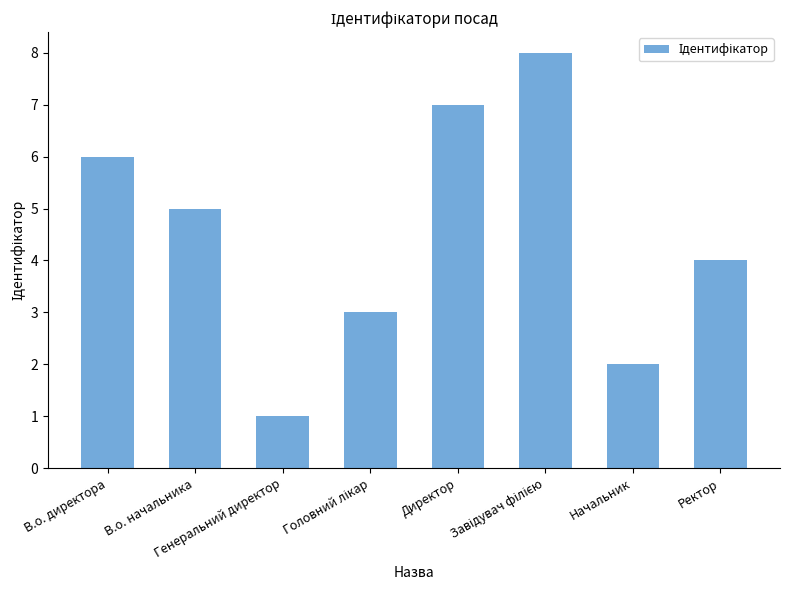

Are the bars grouped side by side (vs. stacked)?

No